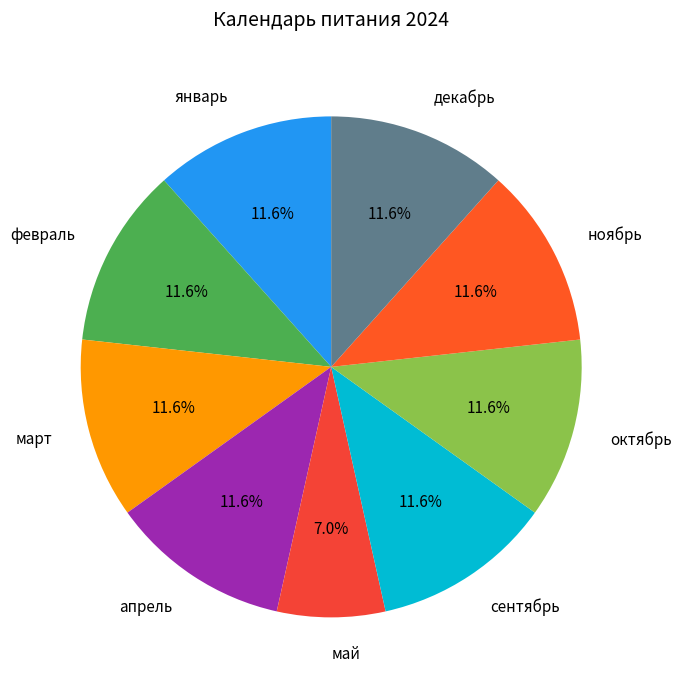

Do ноябрь and февраль together represent more than half of the pie?

No